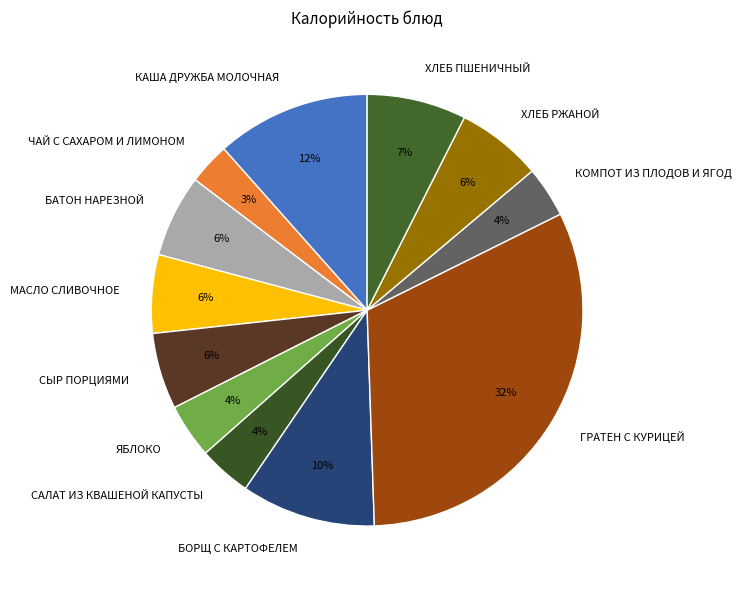

What is the smallest slice in the pie chart?

ЧАЙ С САХАРОМ И ЛИМОНОМ